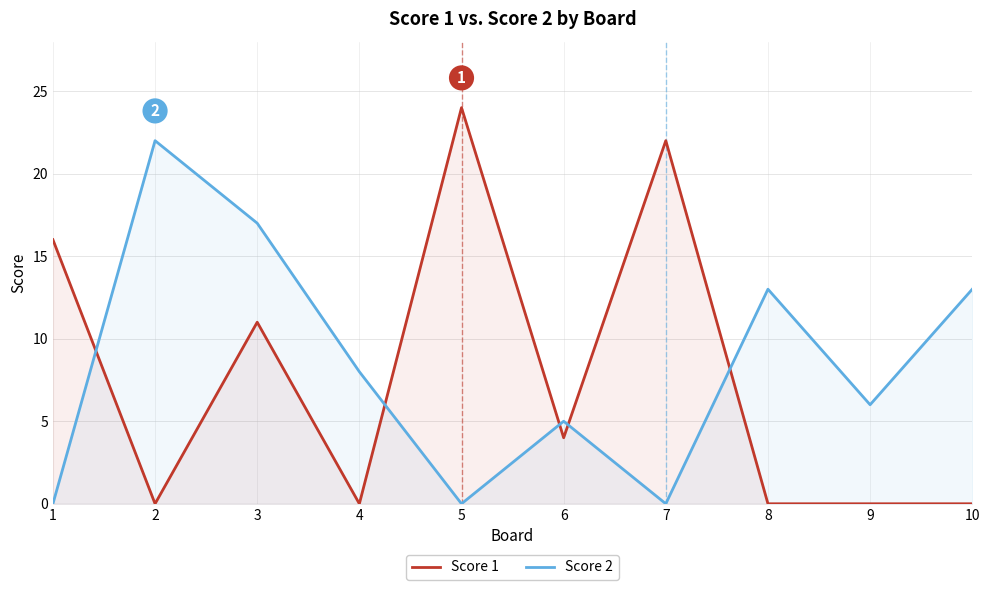

True or false: Score 2 has more than 1 interior local peaks.

True